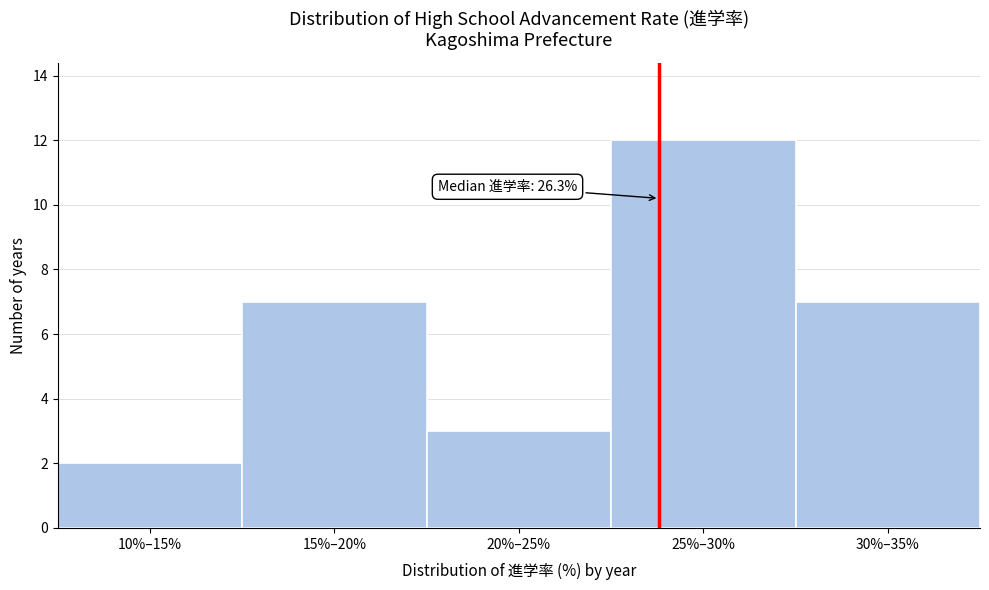

Reading left to right, transcribe all the data shown in this chart.

10%–15%=2	15%–20%=7	20%–25%=3	25%–30%=12	30%–35%=7